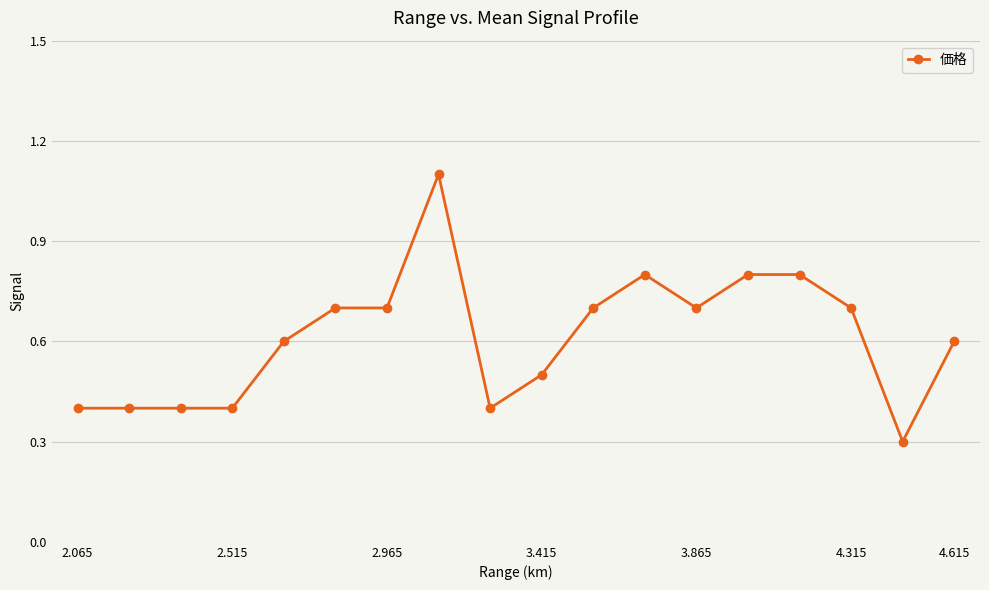

What is the smallest value displayed?

0.3